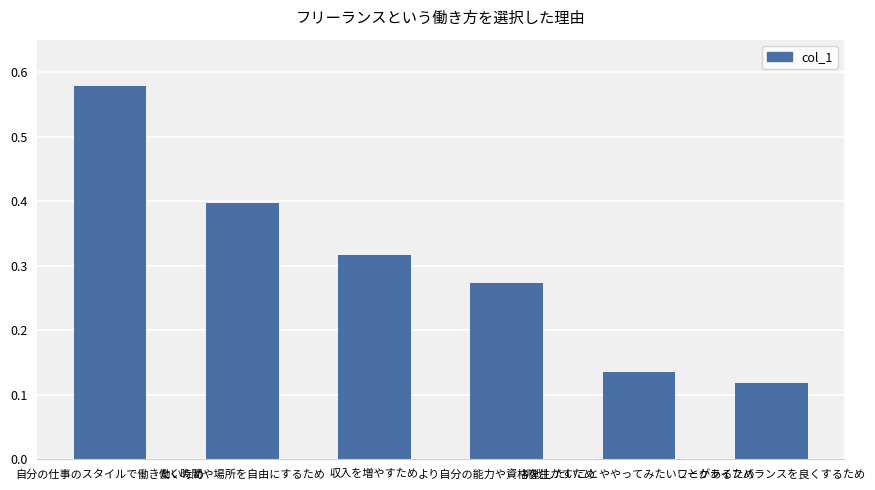

How many distinct data groups are displayed?

1